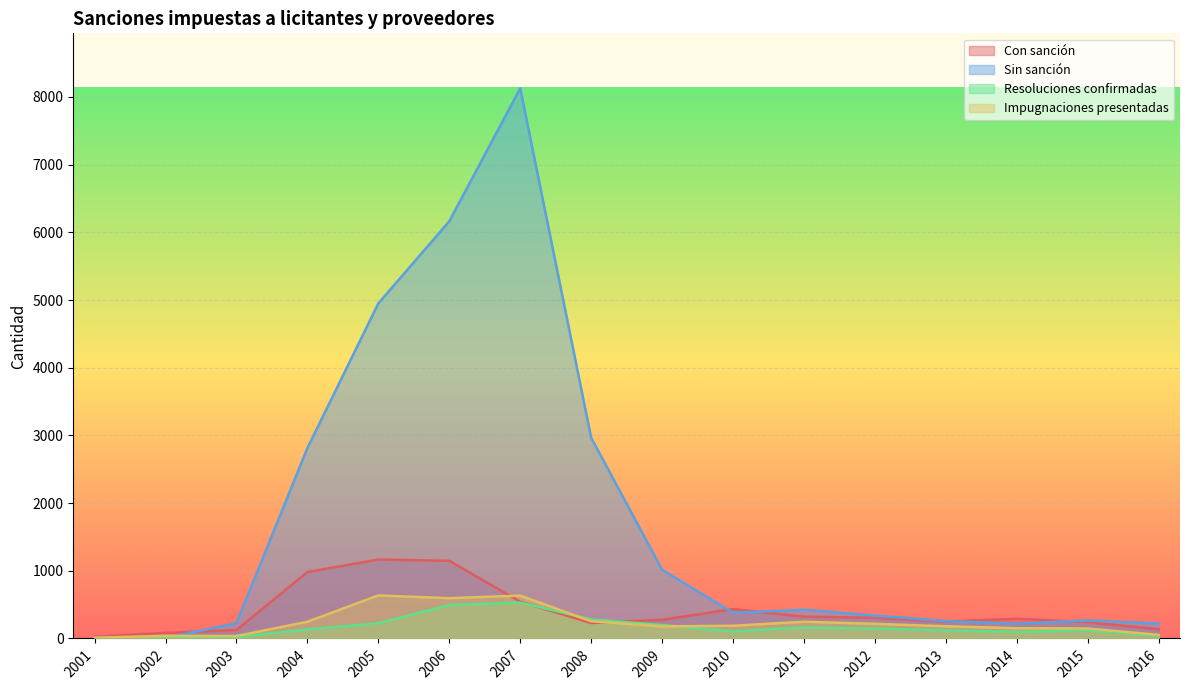

Where is the first local minimum for Impugnaciones presentadas?

2003